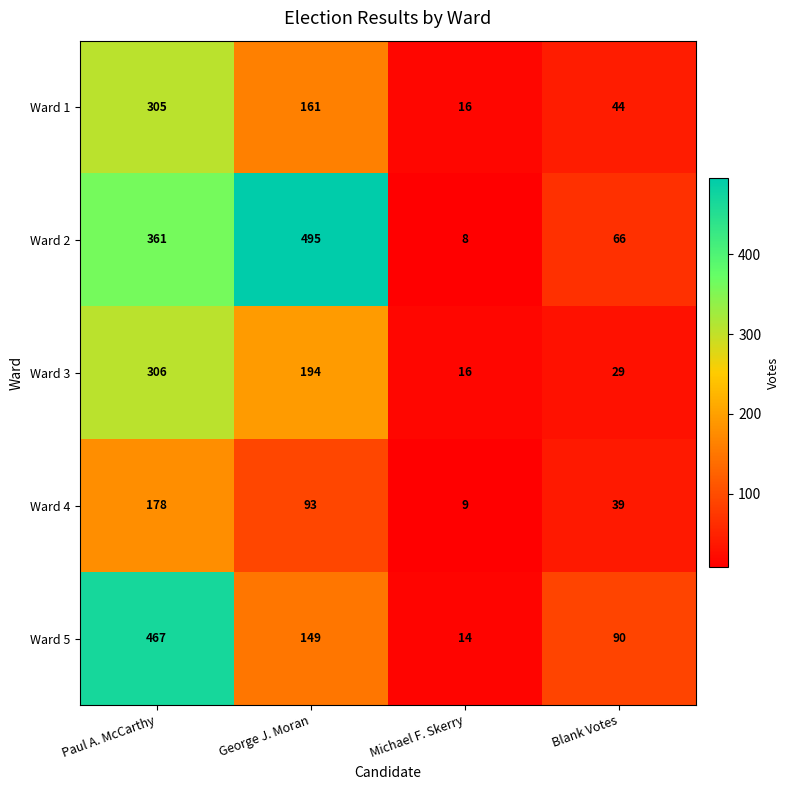

What is the highest value of the Ward 1 series?

305